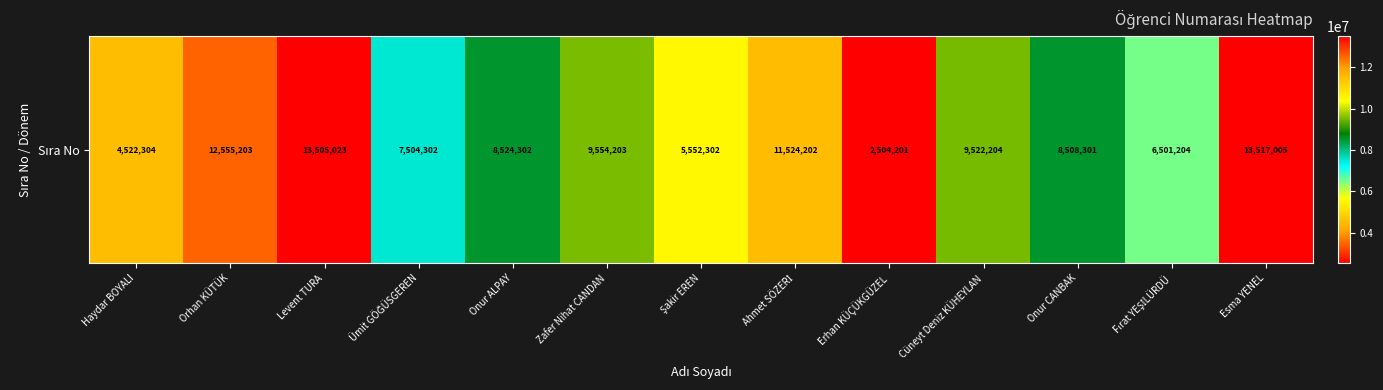

What is the approximate value at Şakir EREN, to the nearest 50?

5552300